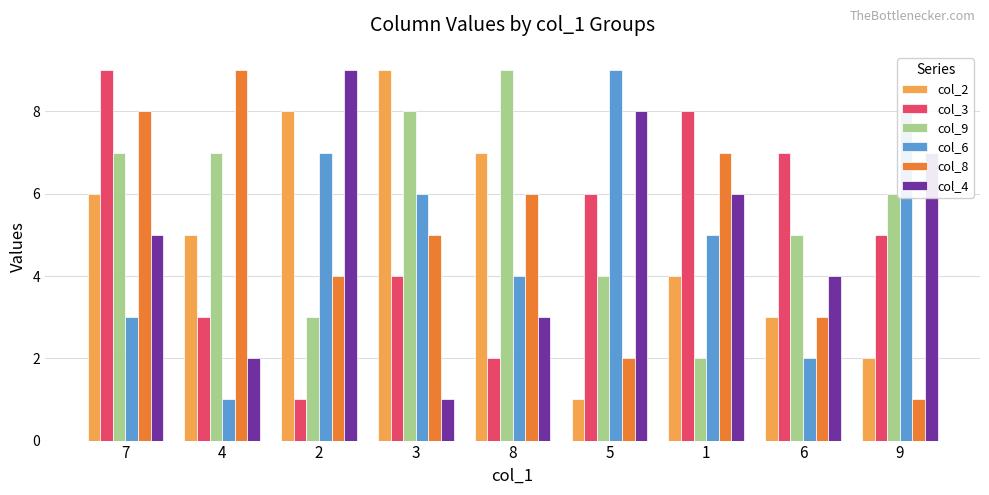

What is the label of the 6th bar from the right?

3